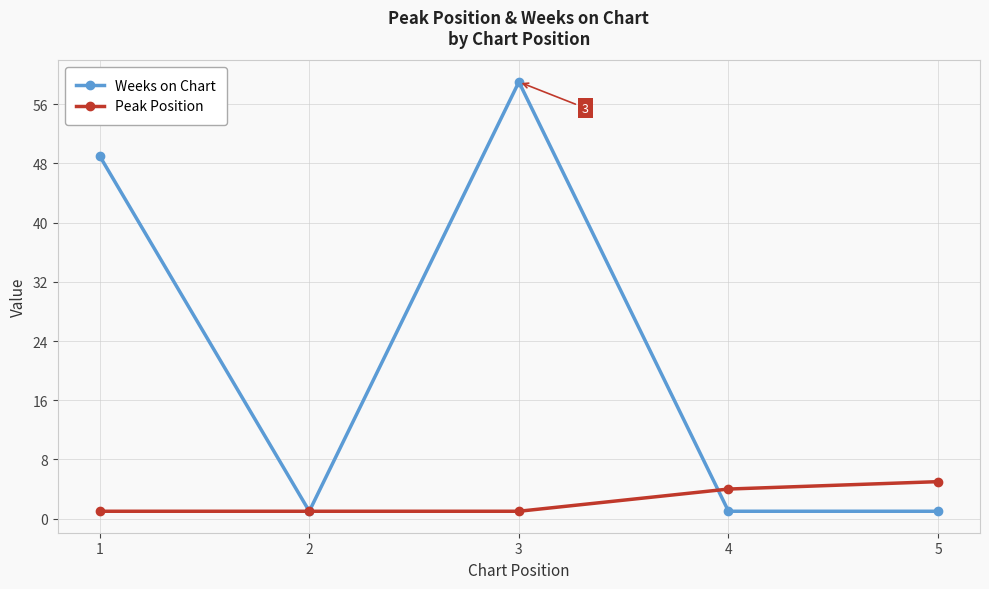

List the series in order of their peak value, lowest first.

Peak Position, Weeks on Chart